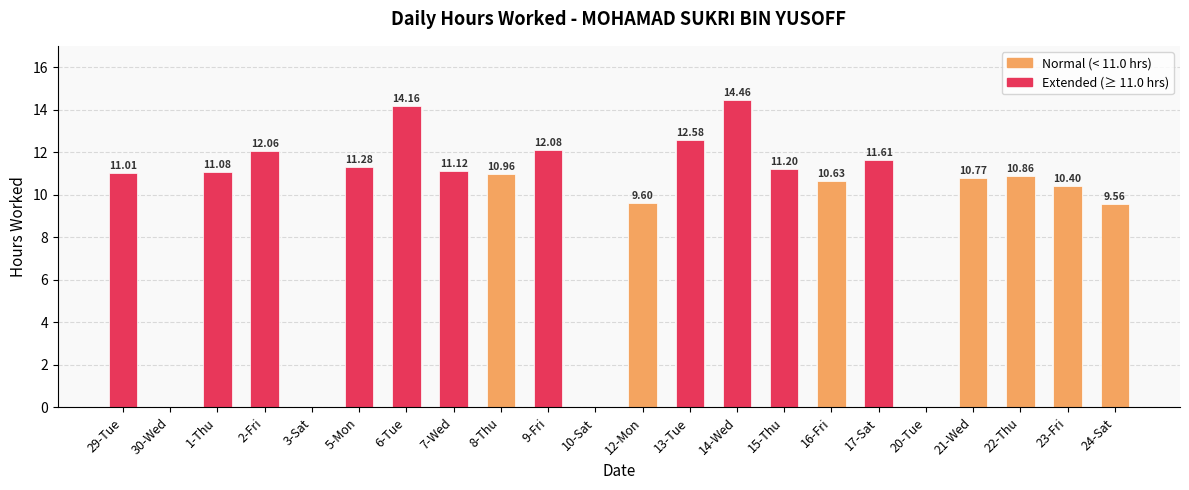

What is the sum of all values?

205.4